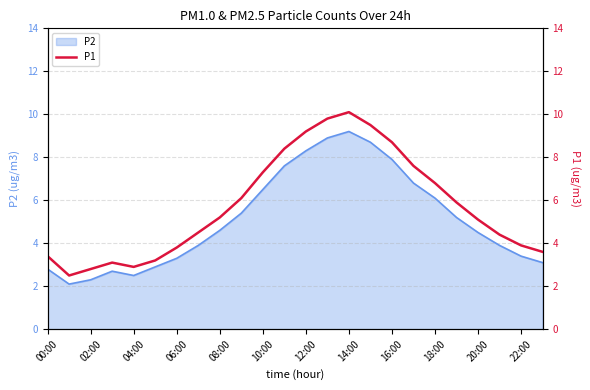

Does the chart display data point markers on the line(s)?

No